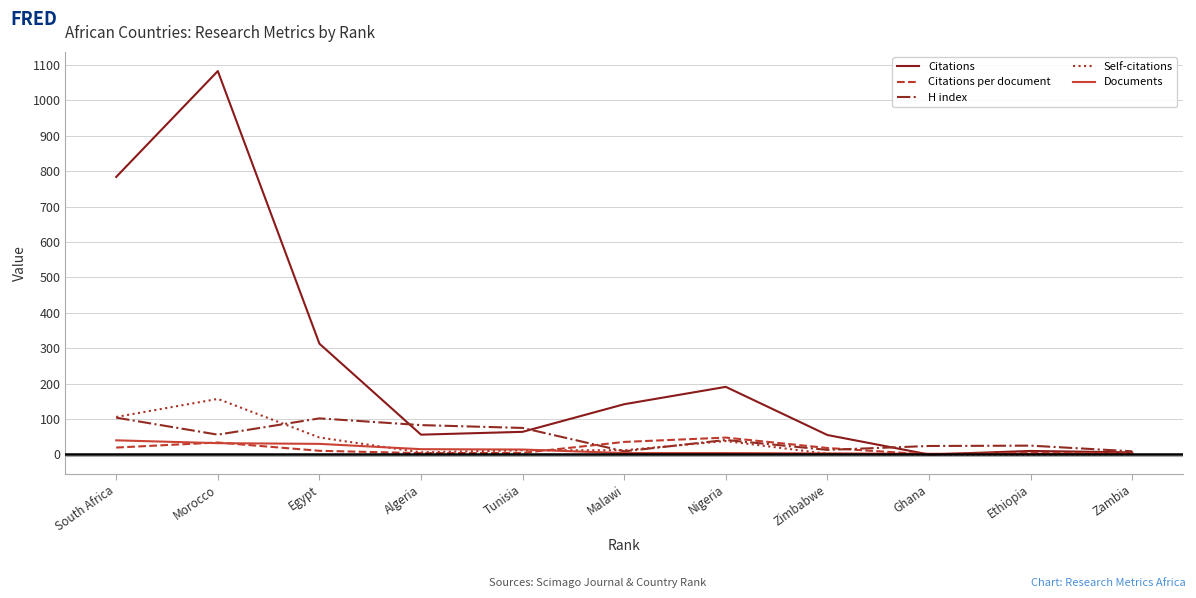

What is the sum of all Self-citations values?

382.0